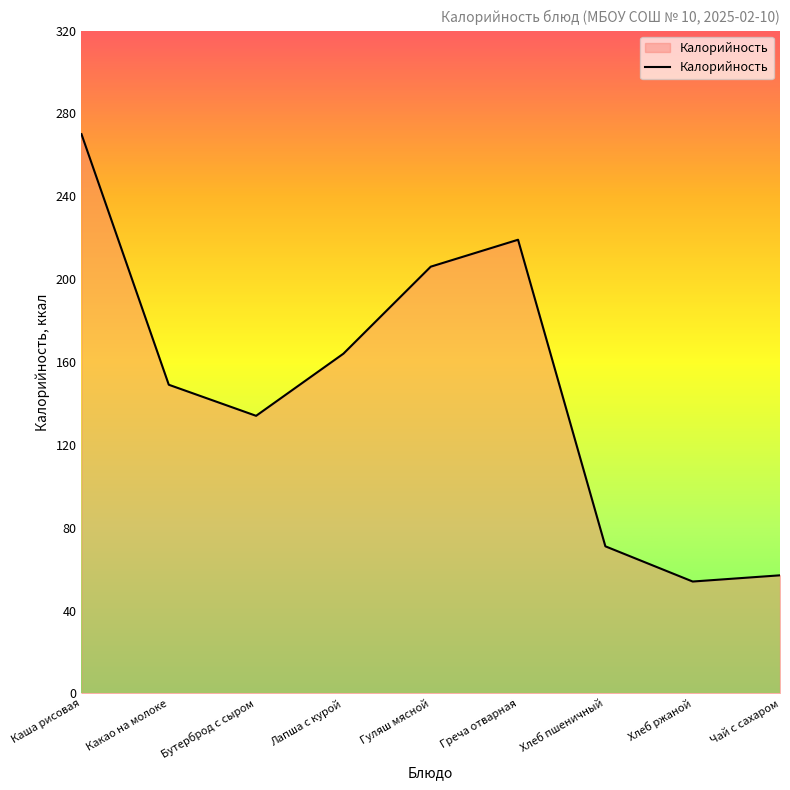

What is the change in value from Лапша с курой to Греча отварная?

+55